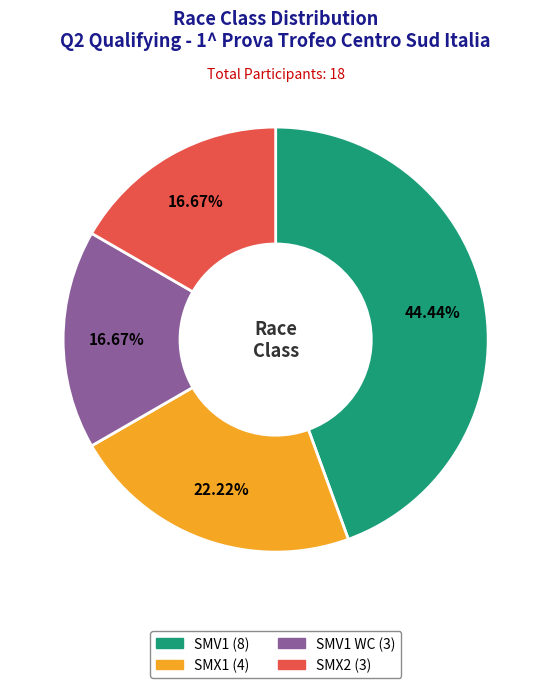

How many segments does this pie chart have?

4